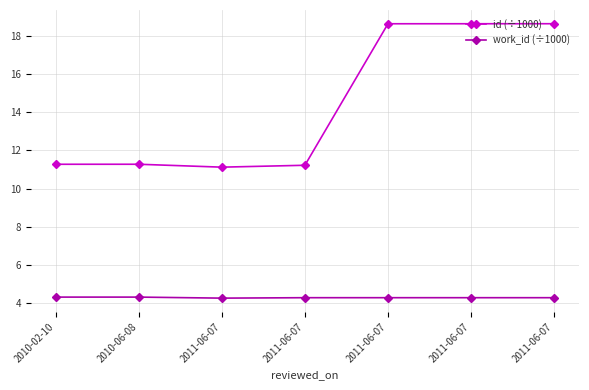

Does the chart have visible grid lines?

Yes